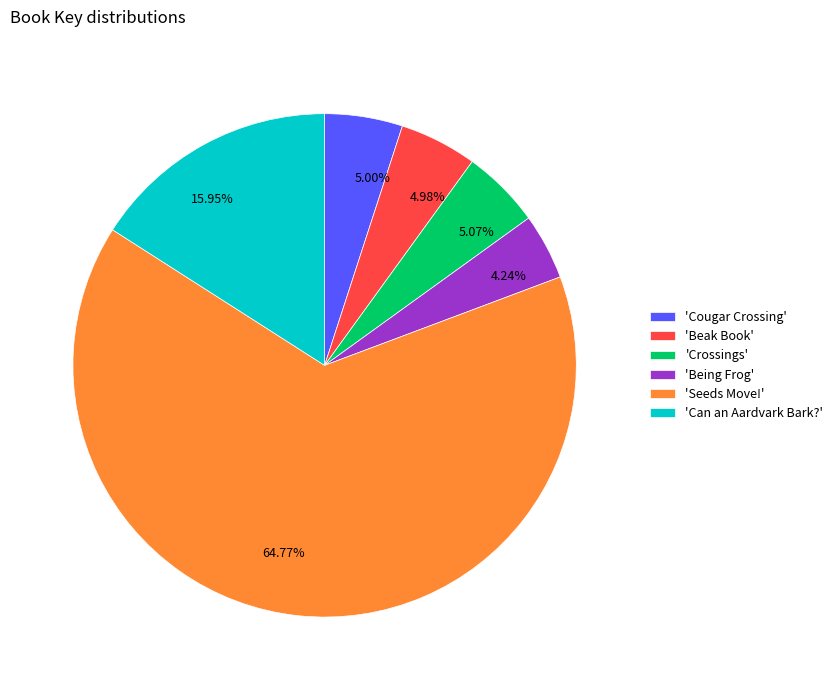

How many segments does this pie chart have?

6